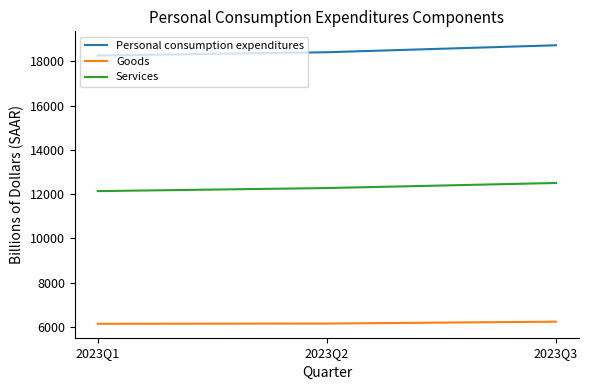

What is the highest value of the Personal consumption expenditures series?

18734.3